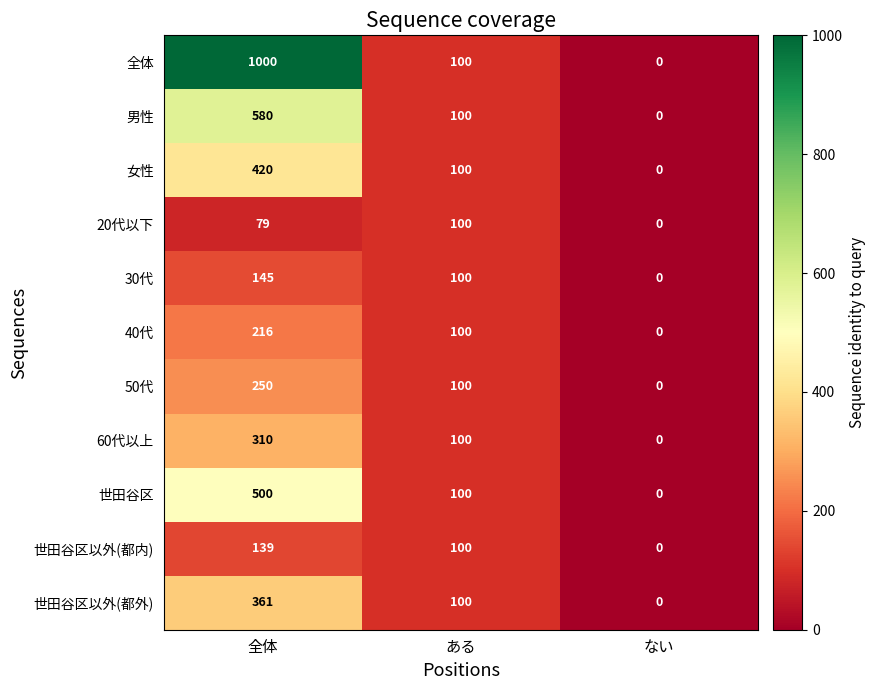

True or false: 世田谷区 has a value of 500 at 全体.

True